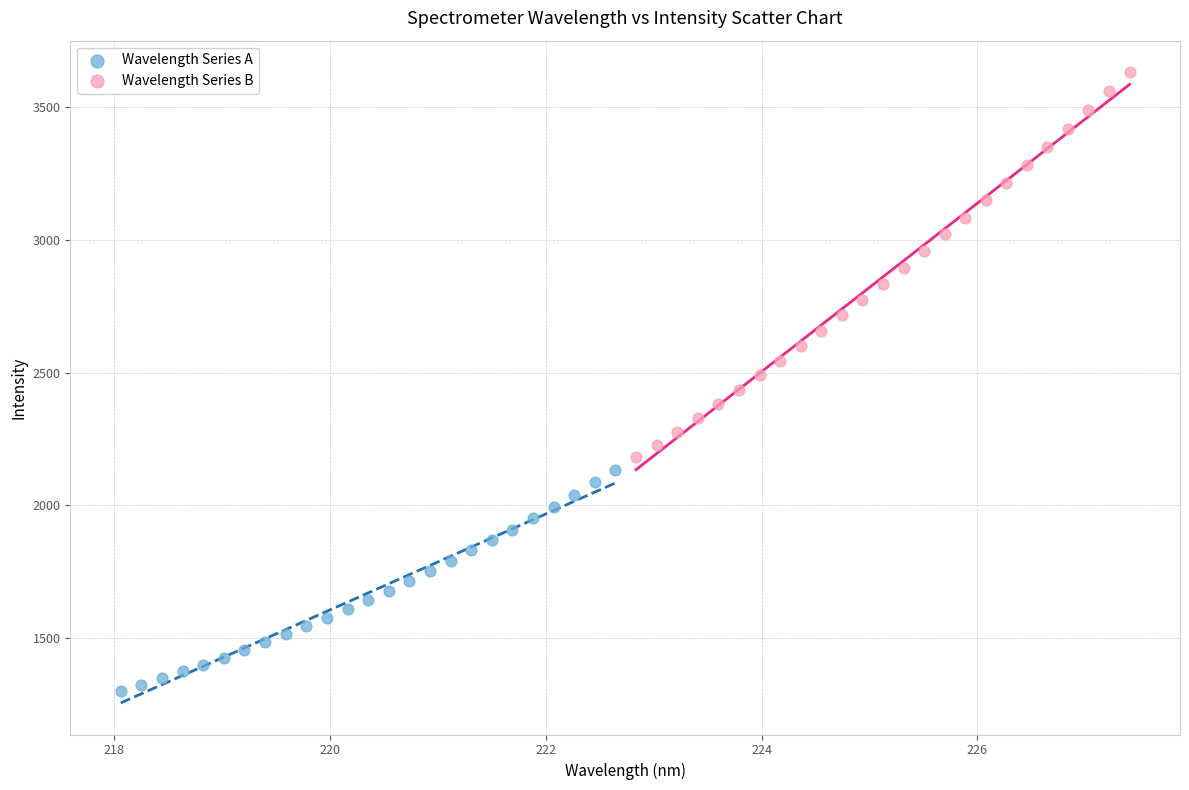

Which series contains the highest Y value?

Wavelength Series B